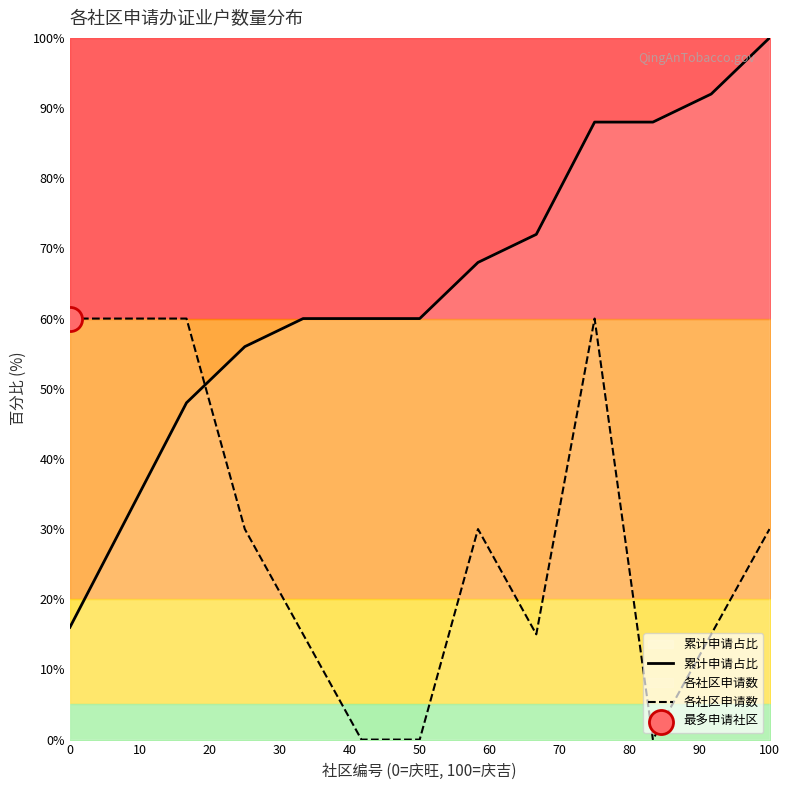

At how many categories does at least one series exceed 6?

13